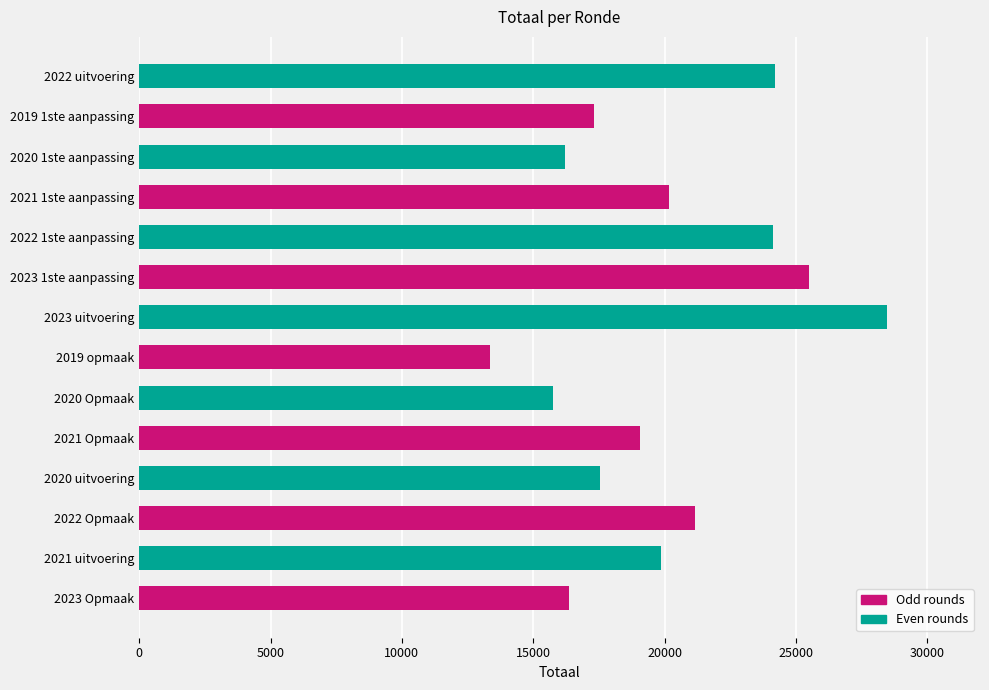

How many bars are there in total?

14